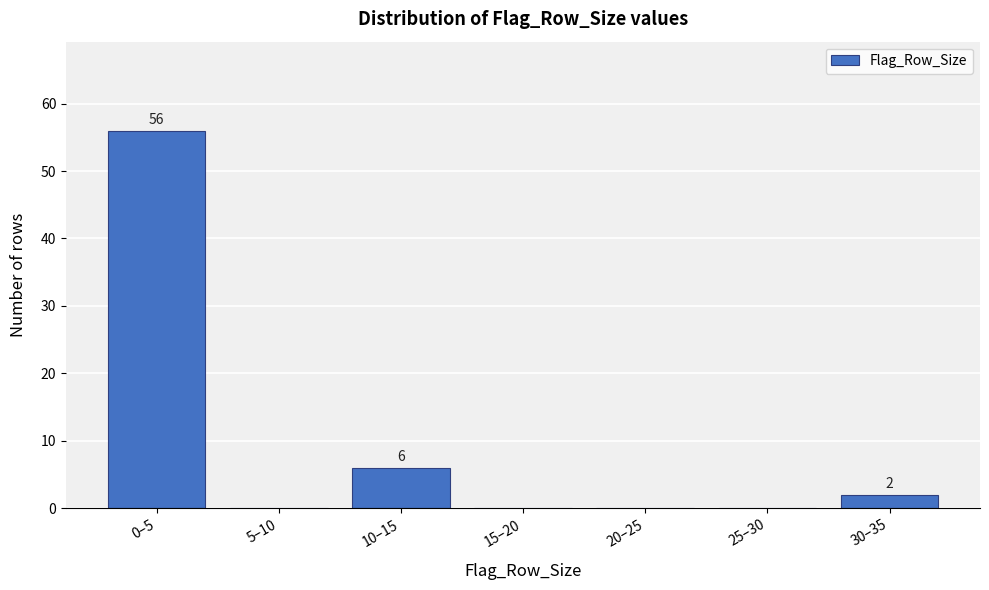

Reading left to right, extract all data points from this chart.

0–5=56	5–10=0	10–15=6	15–20=0	20–25=0	25–30=0	30–35=2